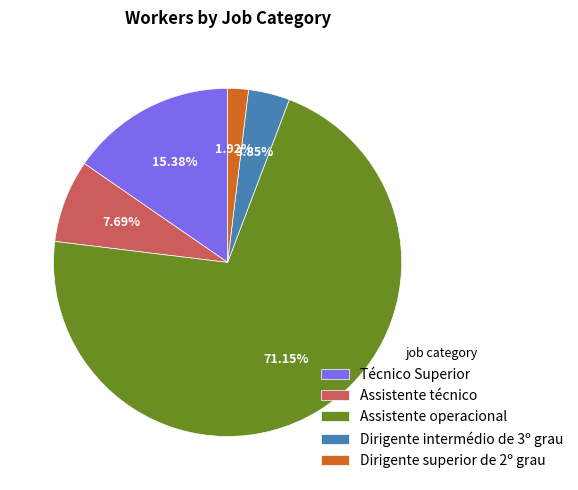

How much of the chart is everything except Assistente técnico?

92.3%